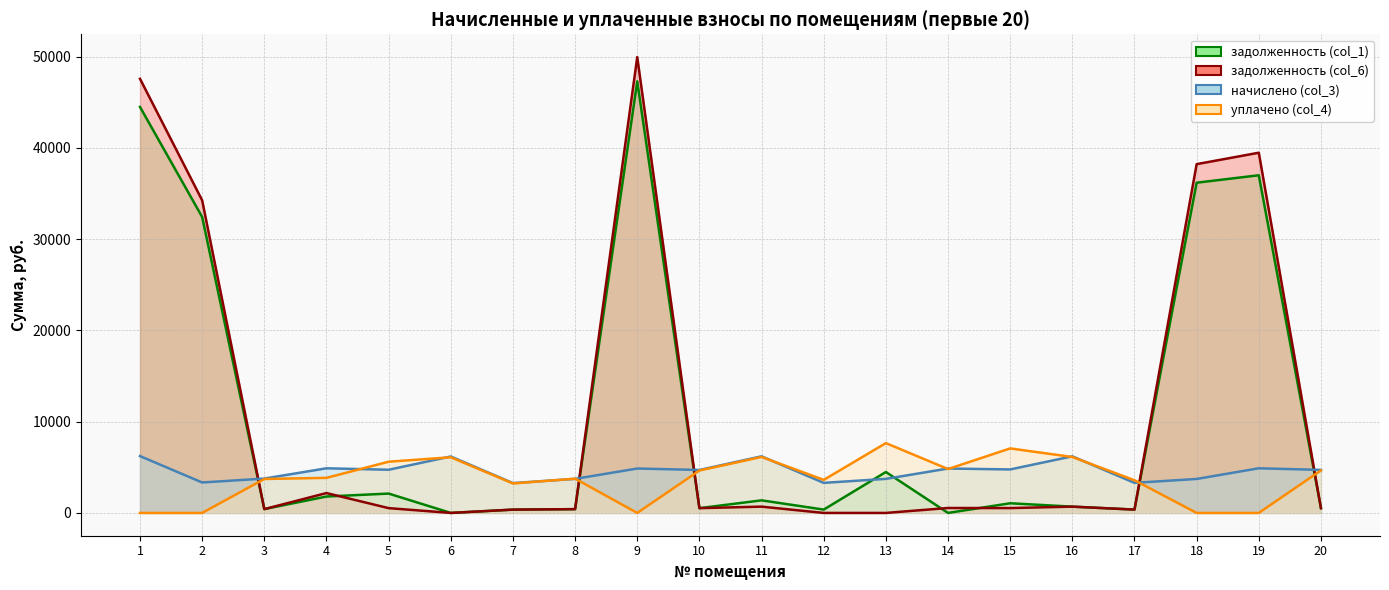

Where is задолженность (col_6) nearest to the value 24979?

2